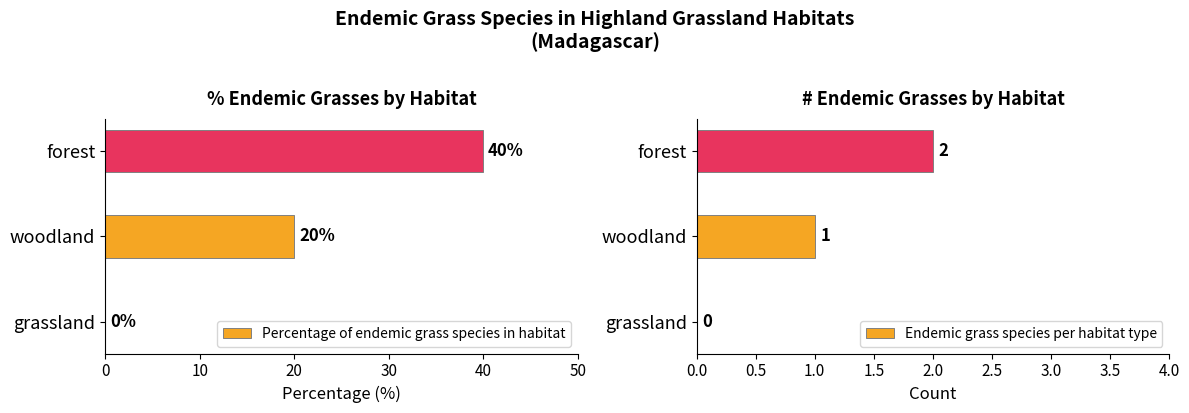

The value of Percentage of endemic grass species in habitat at forest is 40. True or false?

True